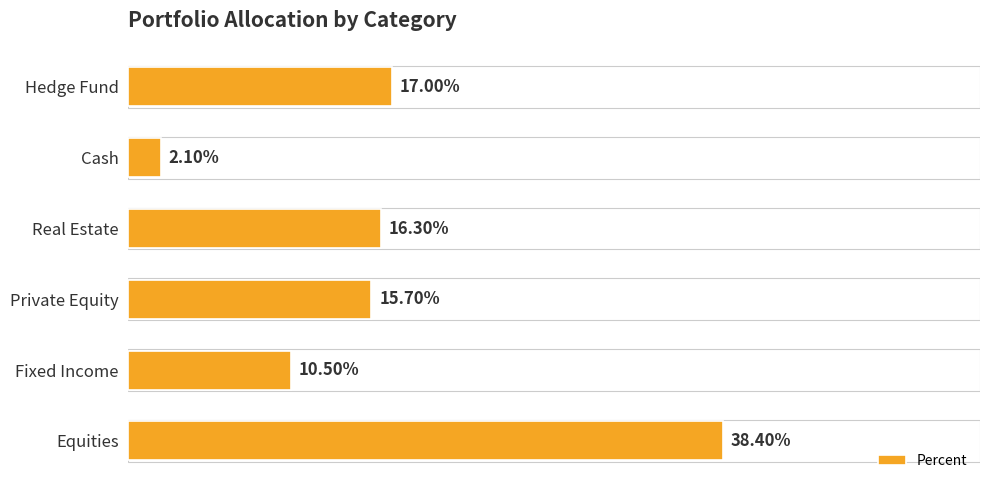

Does the chart contain stacked bars?

No